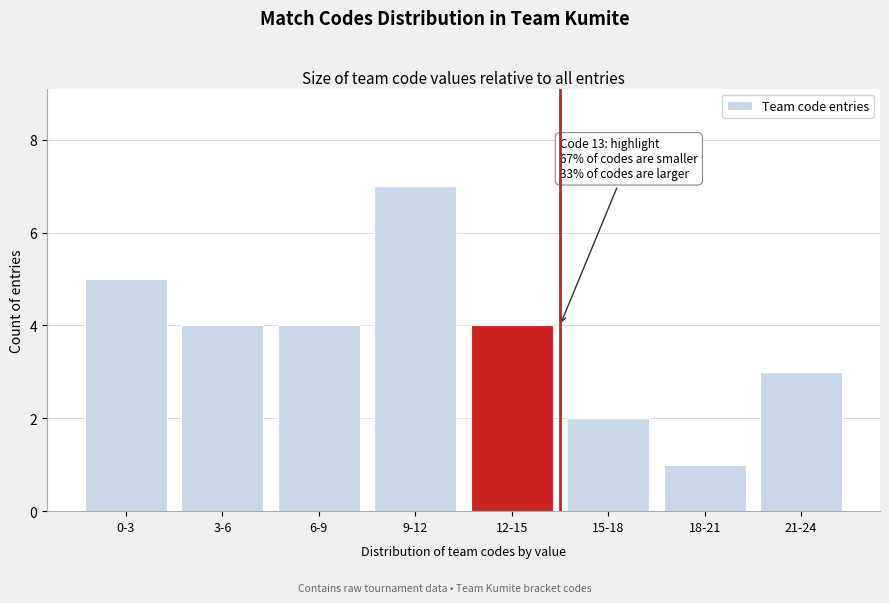

Reading left to right, transcribe all the data shown in this chart.

0-3=5	3-6=4	6-9=4	9-12=7	12-15=4	15-18=2	18-21=1	21-24=3